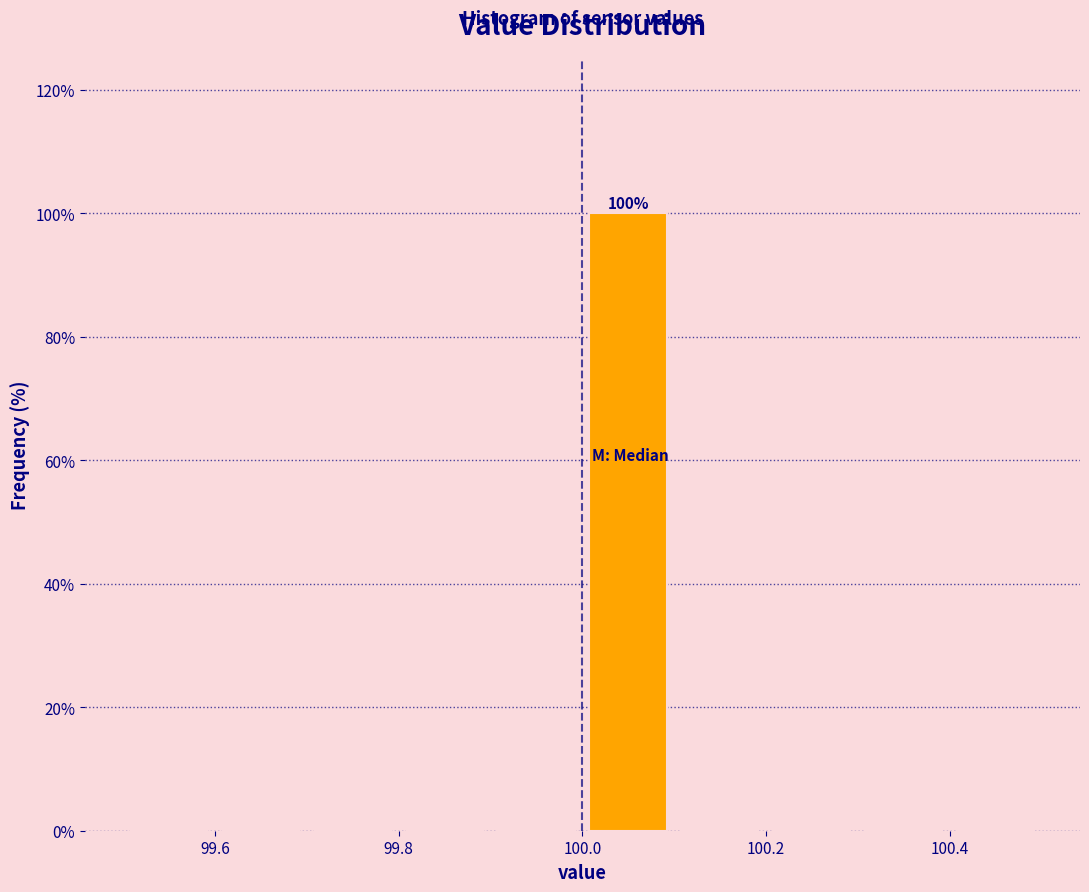

Over which range of the x-axis is the bar tallest?

100.0 to 100.1